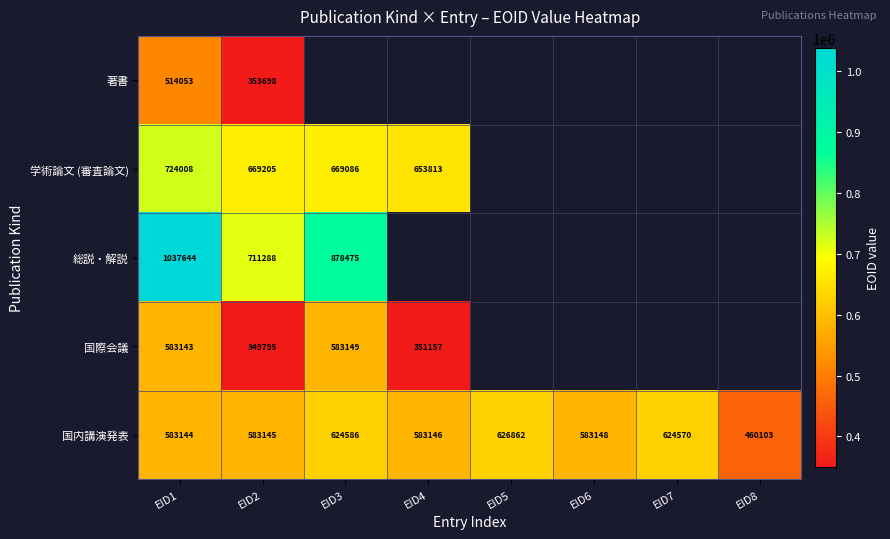

Rank the series at EID1 from highest to lowest value.

総説・解説, 学術論文 (審査論文), 国内講演発表, 国際会議, 著書